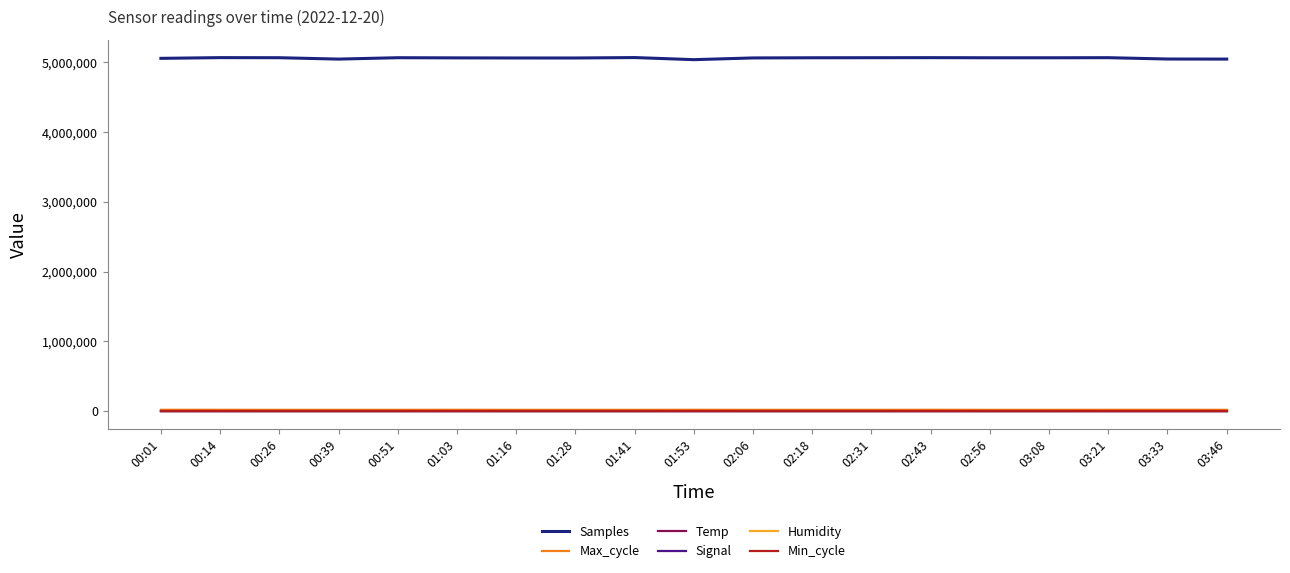

Which series has the largest total across all categories?

Samples